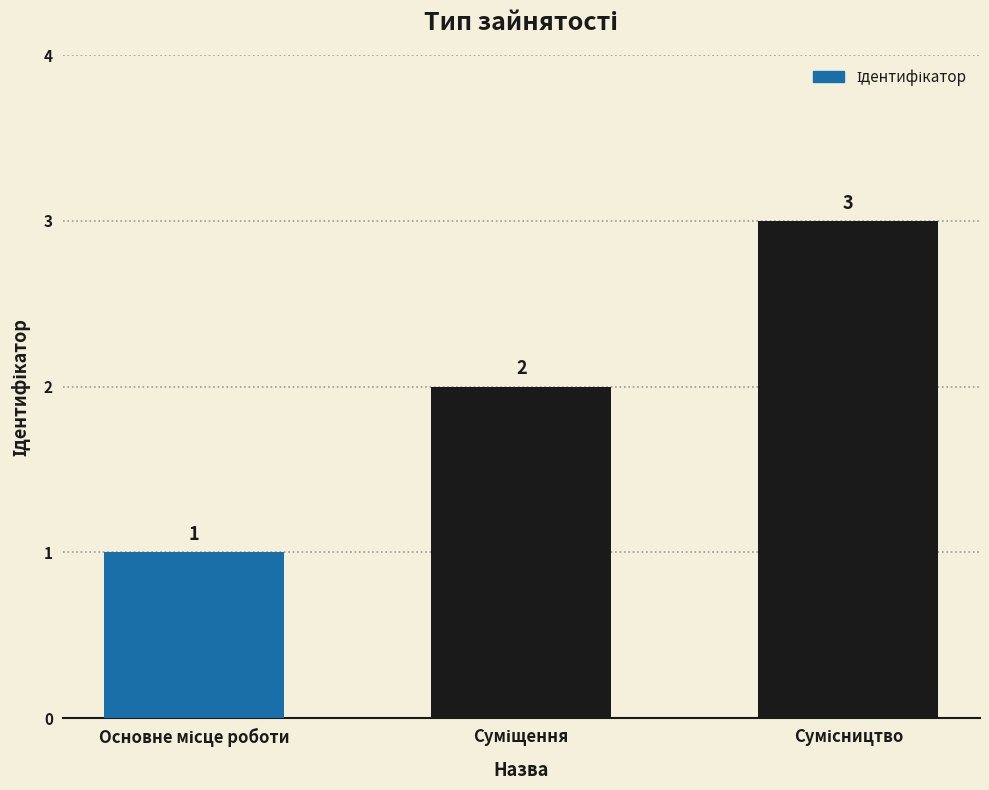

What is the value of the 1st bar from the left?

1